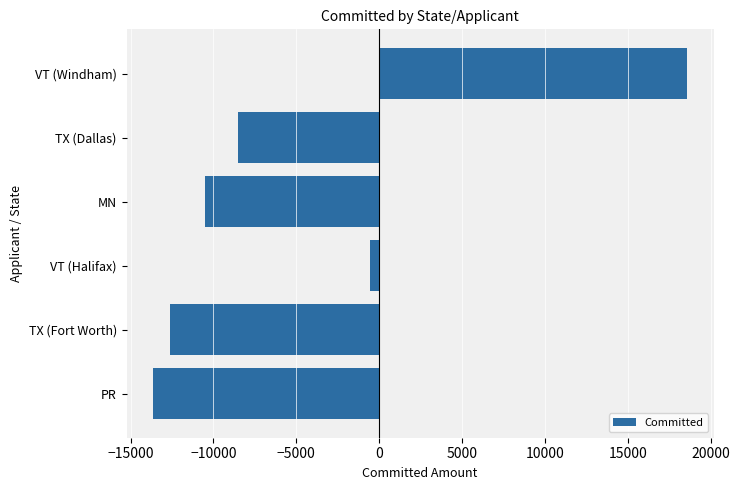

What is the difference between the values at TX (Dallas) and VT (Windham)?

27091.6